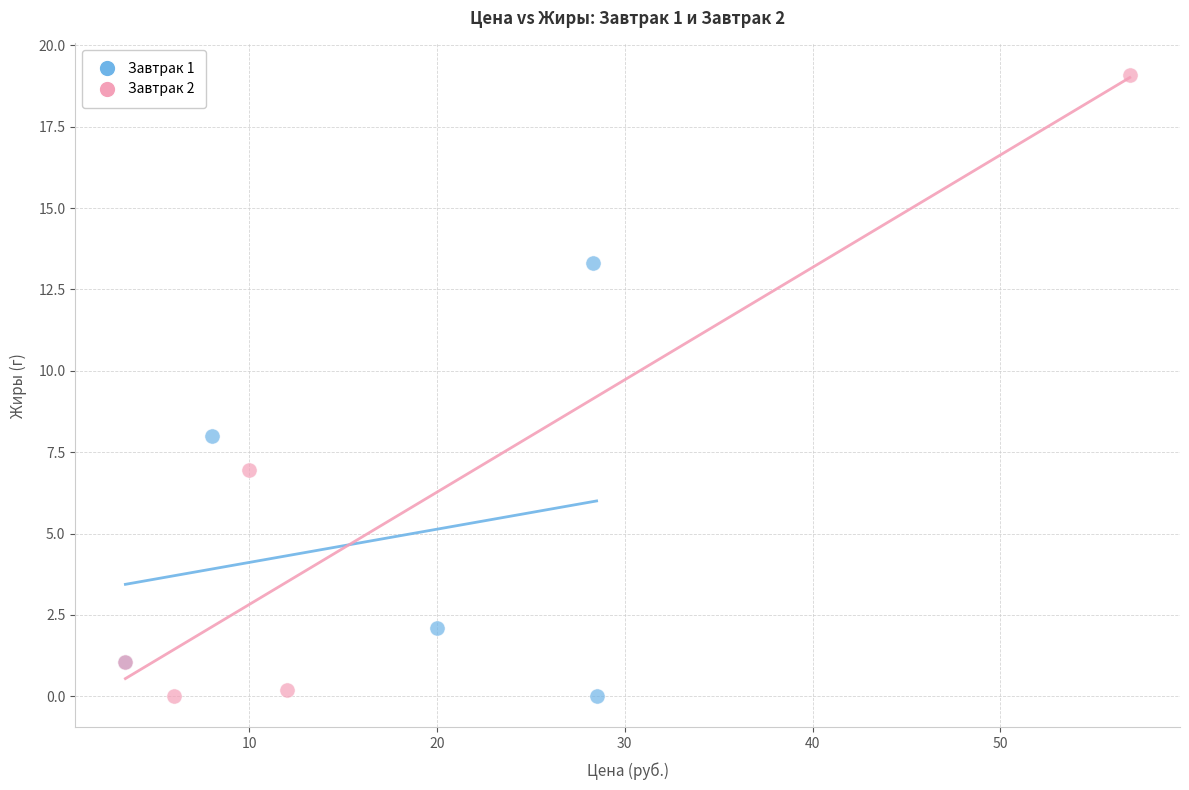

Which series contains the highest Y value?

Завтрак 2